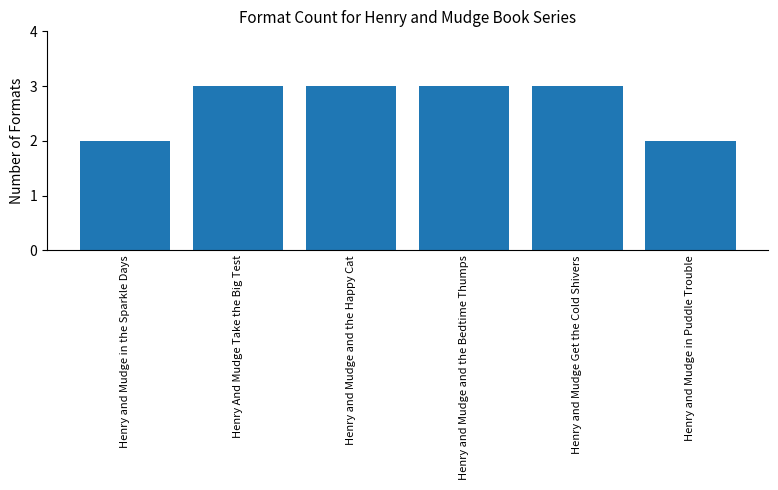

The chart shows a value of 2 at Henry and Mudge in the Sparkle Days. True or false?

True